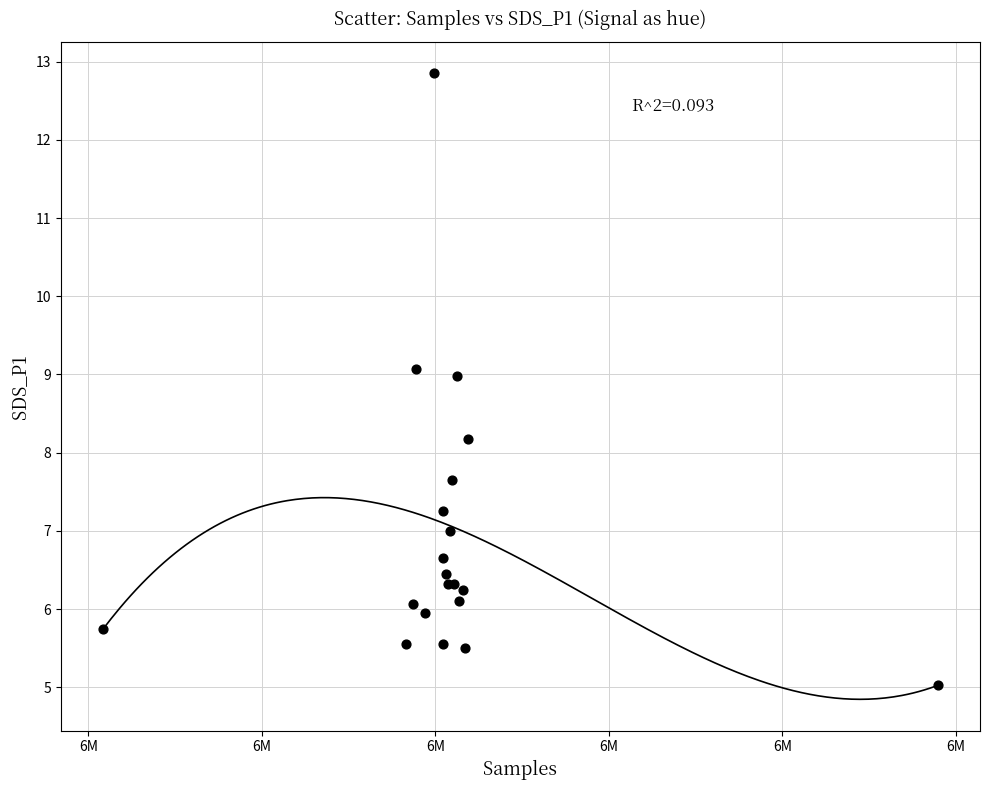

What Y value in the scatter plot is closest to 8?

8.2